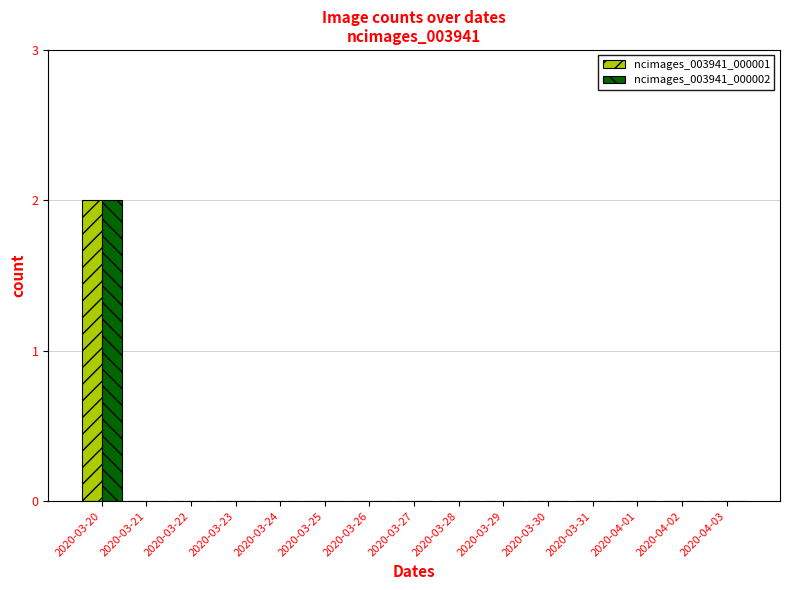

How many data points does each series have?

15